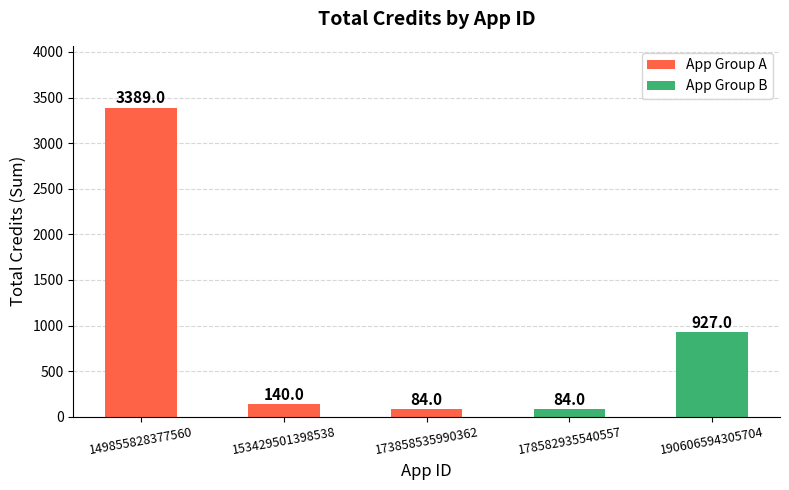

Between 190606594305704 and 178582935540557, which is larger?

190606594305704